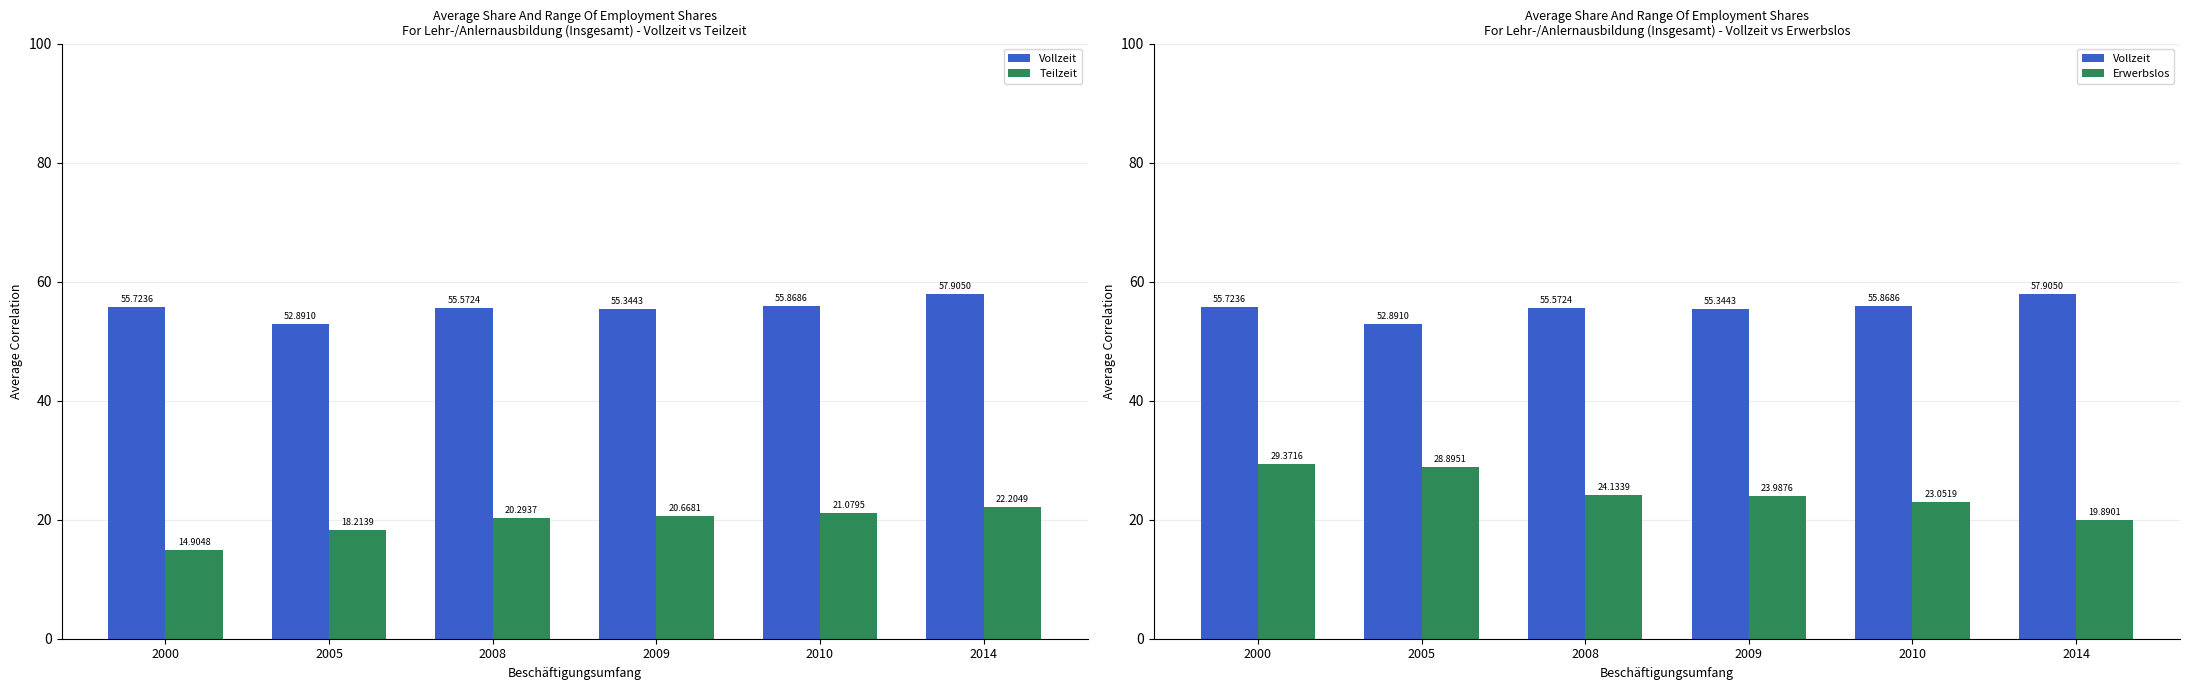

At which label is Teilzeit closest to 18?

2005